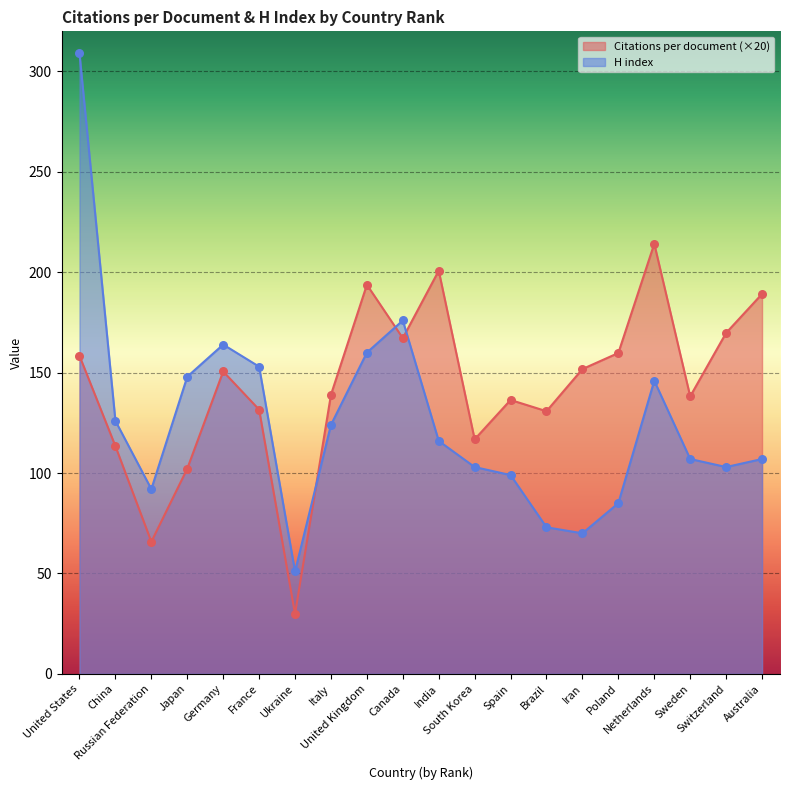

What is the total value across all series at Iran?

221.8